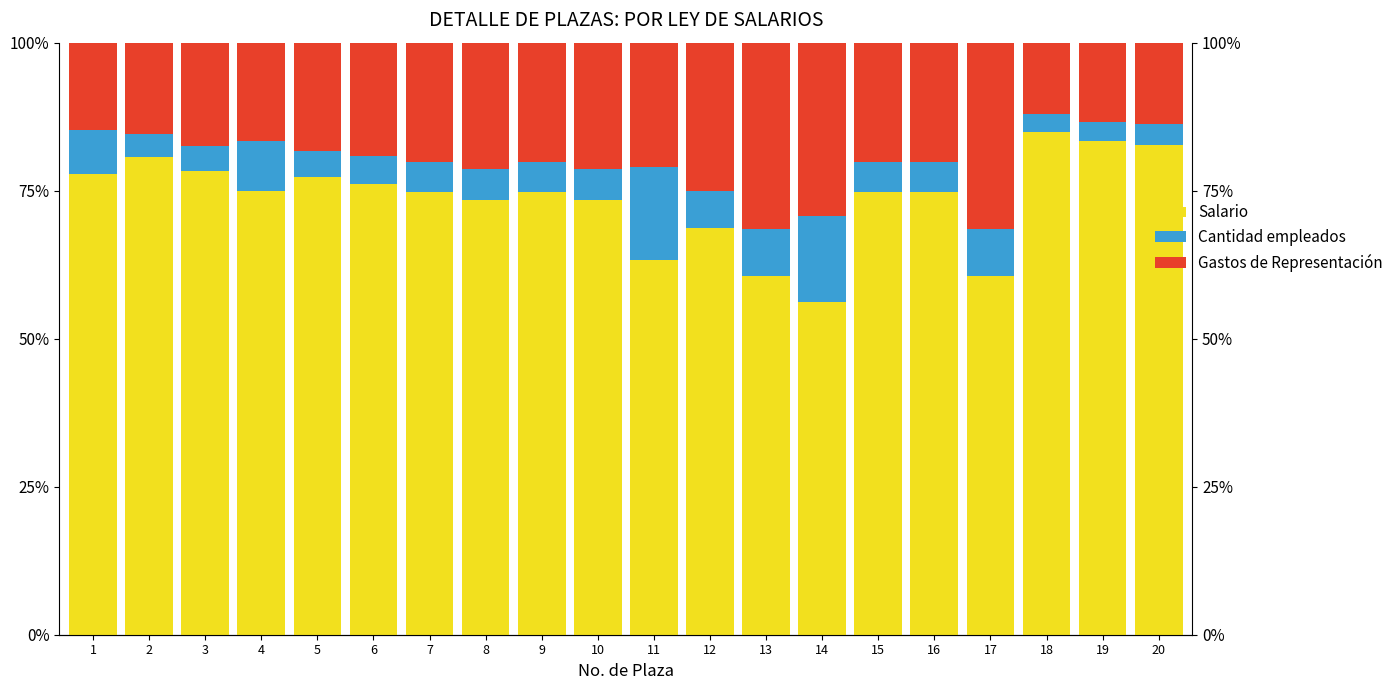

Which series has the widest spread of values?

Salario